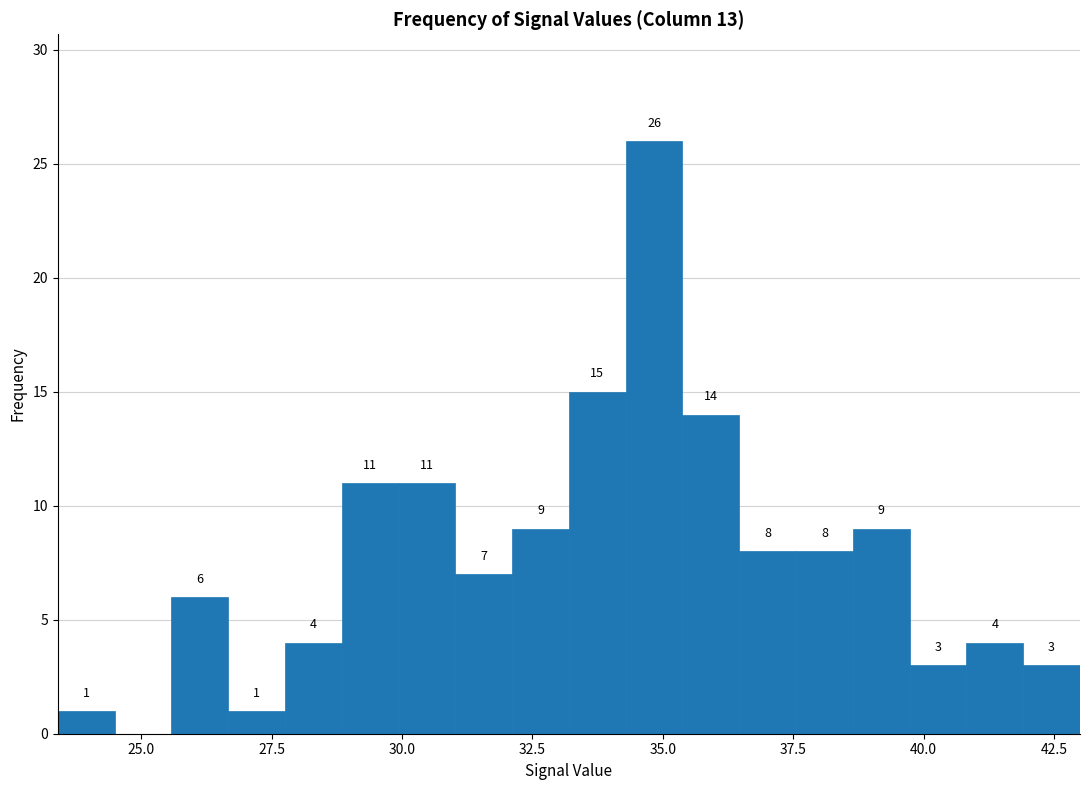

Read against the x-axis, roughly where is the centre of the tallest bar?

35.0